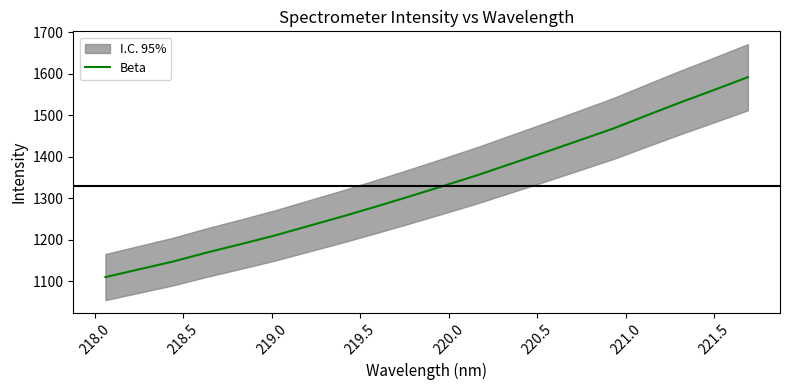

True or false: the data has more than 2 interior local peaks.

False